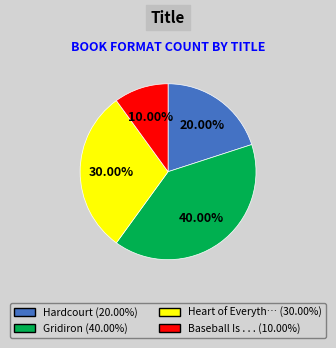

Is there any slice that represents more than half of the pie?

No